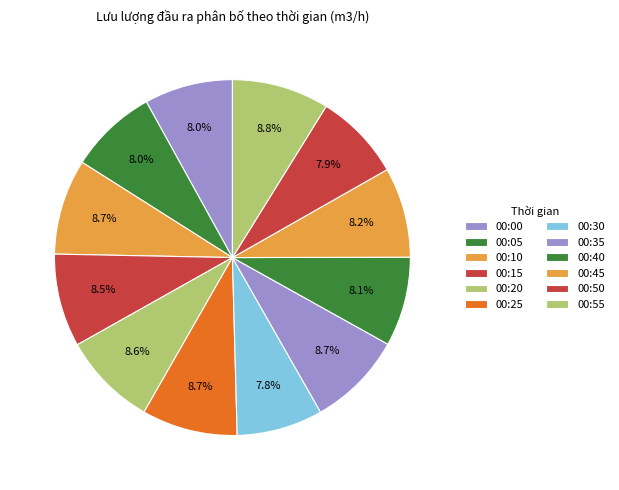

What percentage do 00:55 and 00:15 together represent?

17.3%